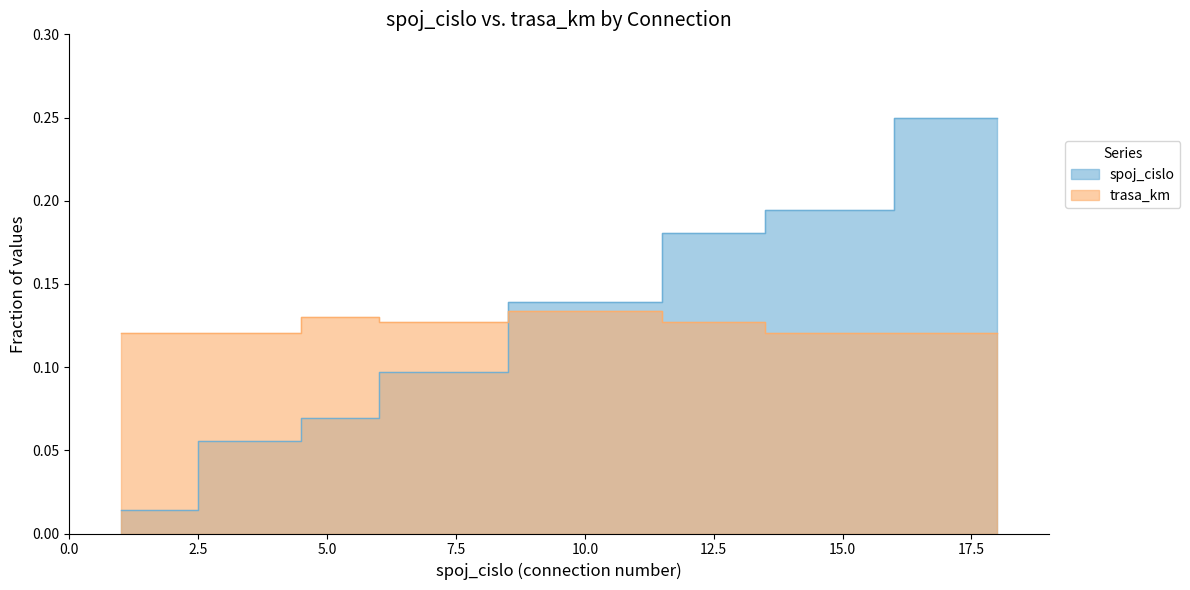

At how many categories does at least one series exceed 0?

8